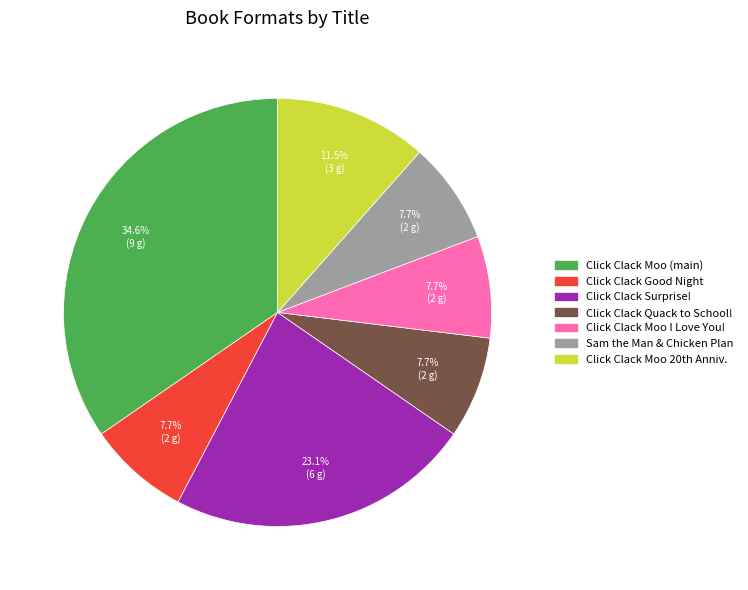

Is there a majority slice in this chart?

No